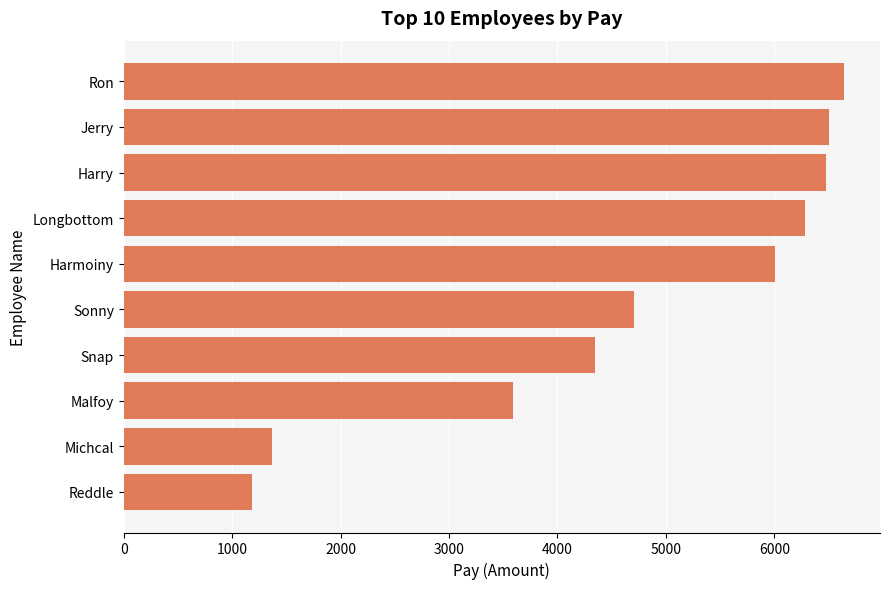

True or false: the data shows 1181.6 at Reddle.

True